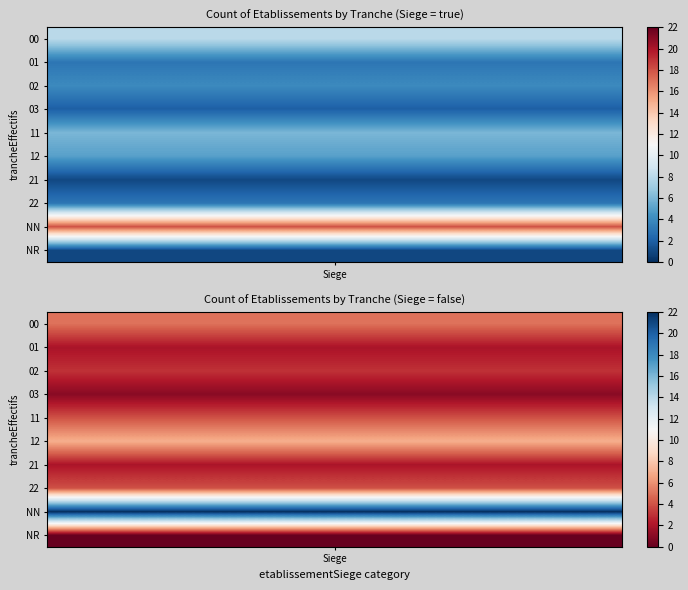

At which category is the sum across all series the highest?

true